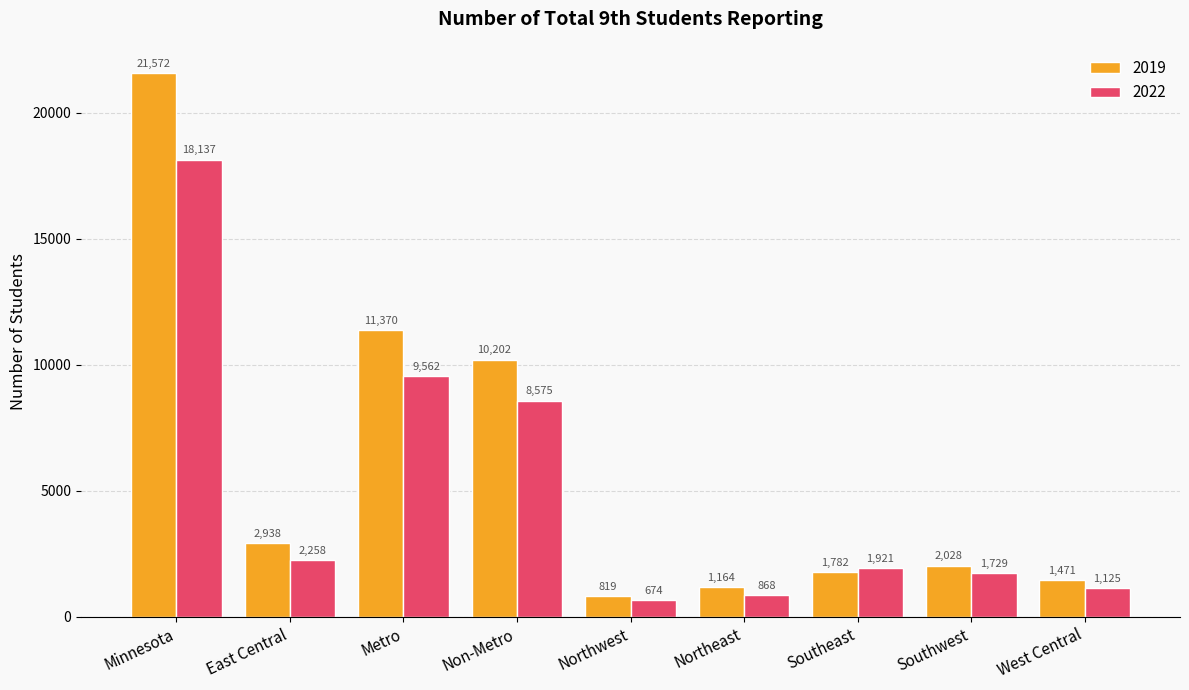

At which label does 2019 first exceed 2028?

Minnesota